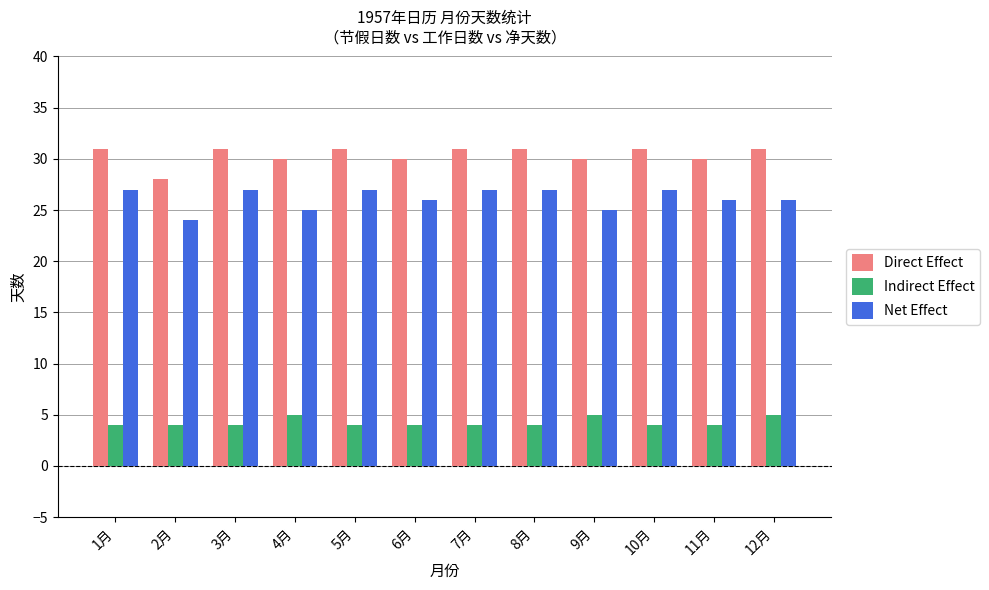

What is the value of the Net Effect bar at the 1st from the left?

27